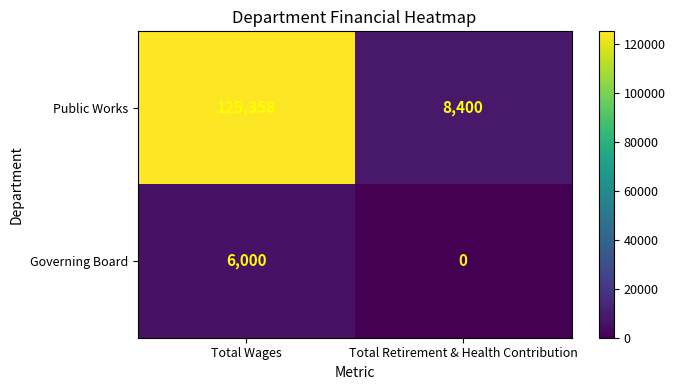

Which series has the largest total across all categories?

Public Works